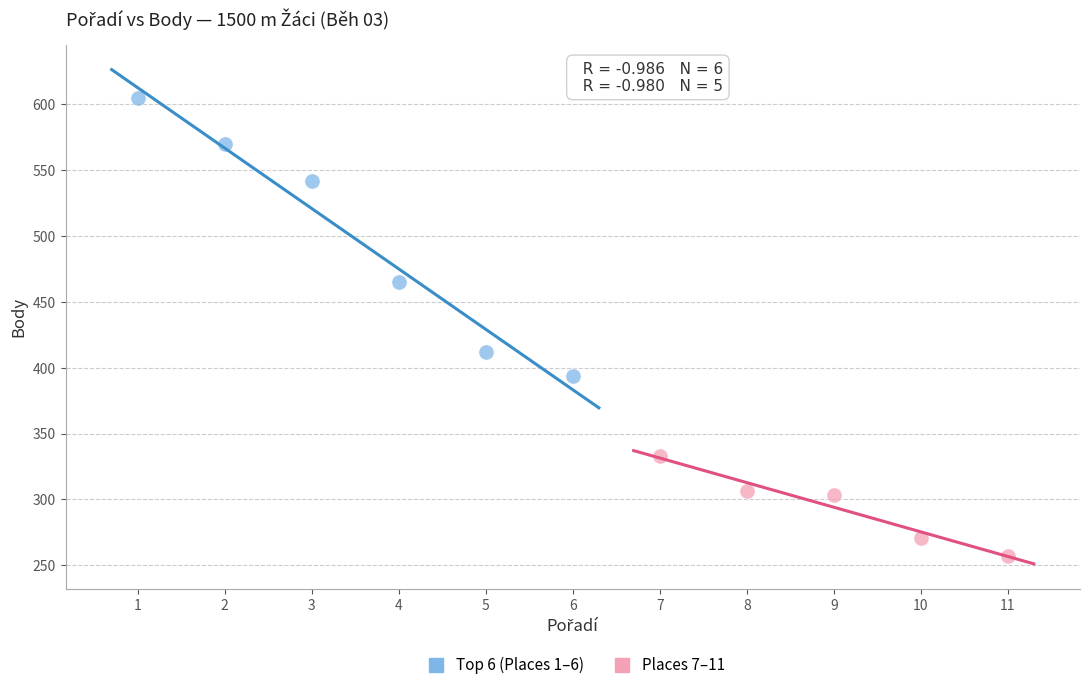

What are all the series names shown in the legend?

Top 6 (Places 1–6), Places 7–11